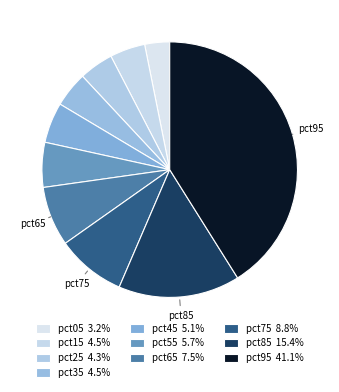

To the nearest percent, what is the combined percentage of pct55 and pct25?

10%